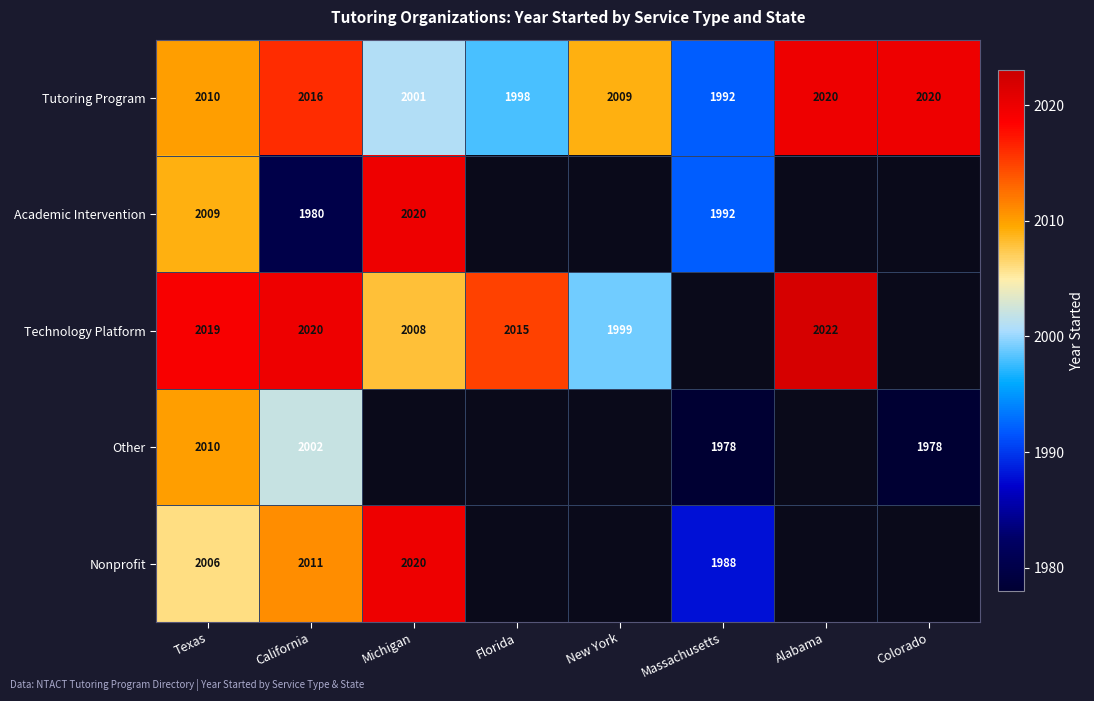

At California, list the series in order from smallest to largest.

Academic Intervention, Other, Nonprofit, Tutoring Program, Technology Platform